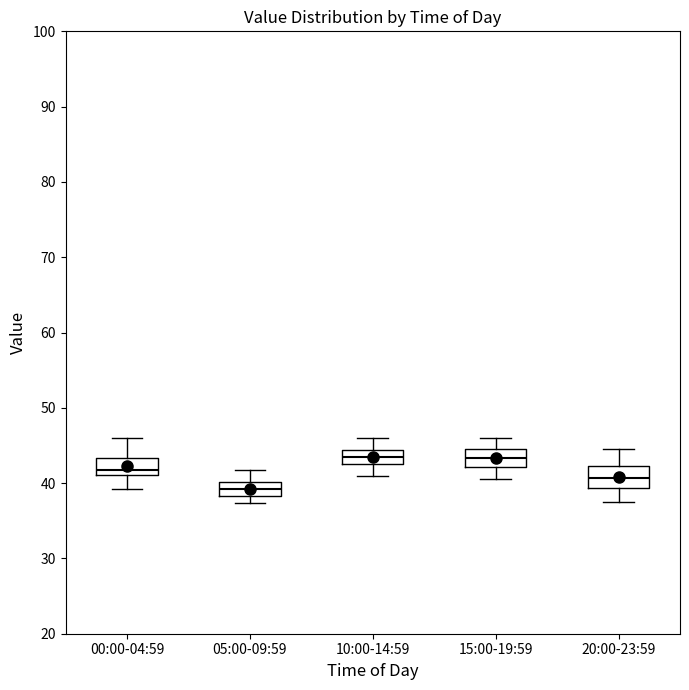

Reading left to right, transcribe this box plot: for each box, give where its median line is, the range the box spans, and where its two whiskers end, as read against the y-axis. The values are not printed on the chart, so give them approximately, as read against the axis.

00:00-04:59: median 42, box 41 to 43, whiskers 39 to 46
05:00-09:59: median 39, box 38 to 40, whiskers 37 to 42
10:00-14:59: median 44 (inside the box), box 43 to 44, whiskers 41 to 46
15:00-19:59: median 43, box 42 to 45, whiskers 41 to 46
20:00-23:59: median 41, box 39 to 42, whiskers 38 to 44